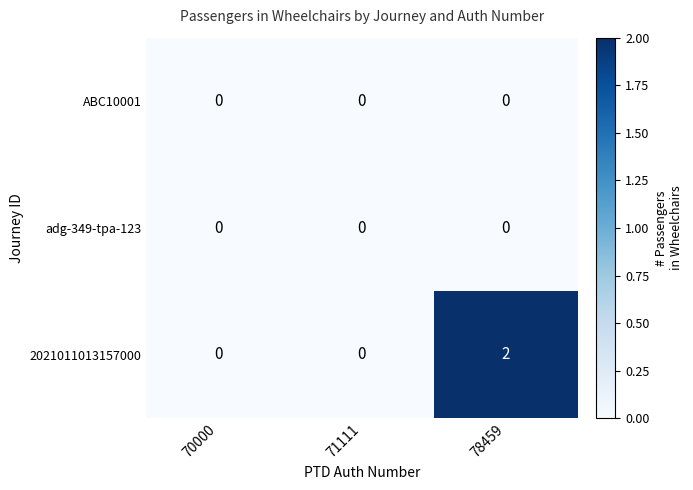

Which series has the largest range (max minus min)?

2021011013157000